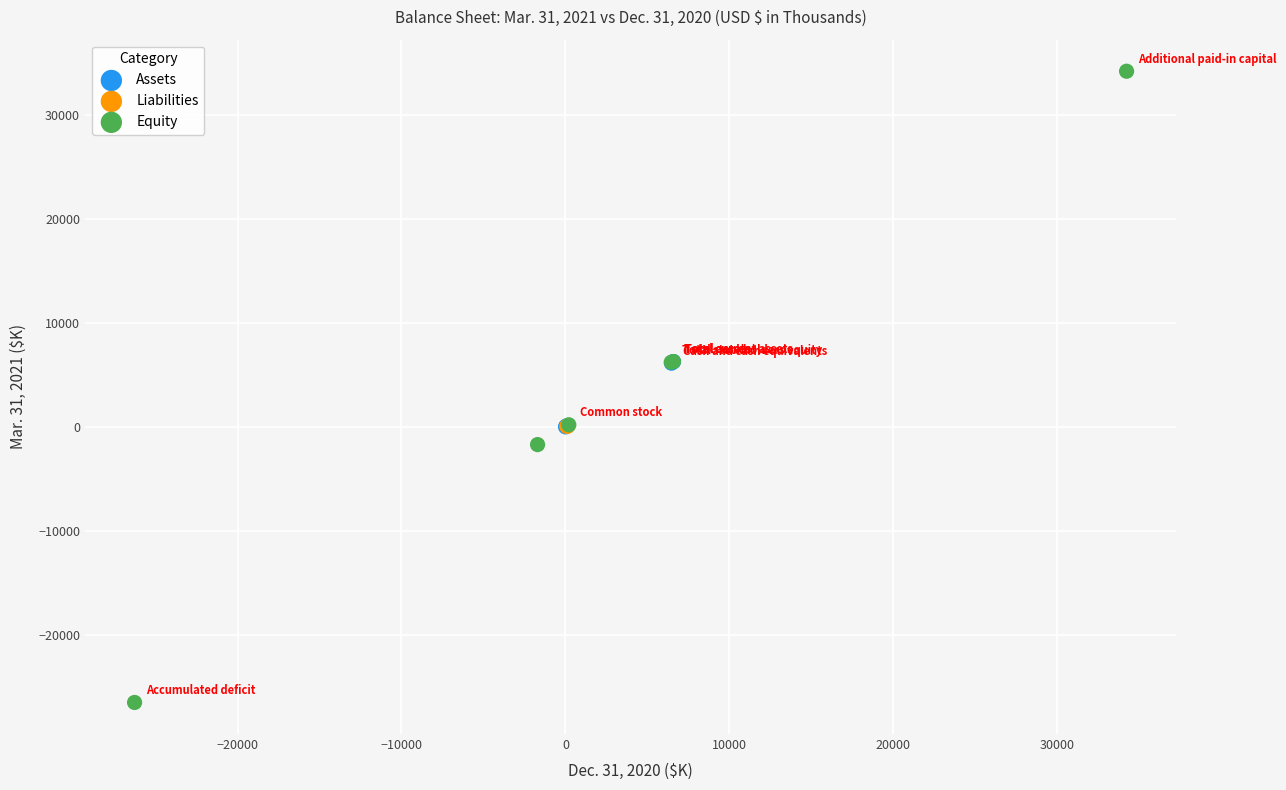

What are all the series names shown in the legend?

Assets, Liabilities, Equity